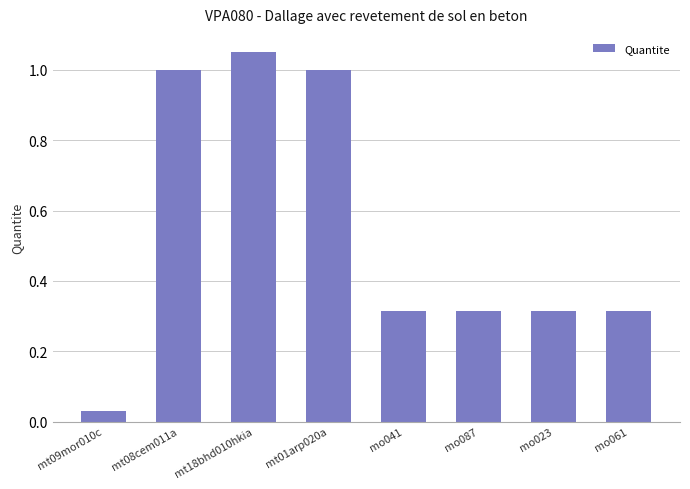

The value at mt01arp020a is 1.6. True or false?

False